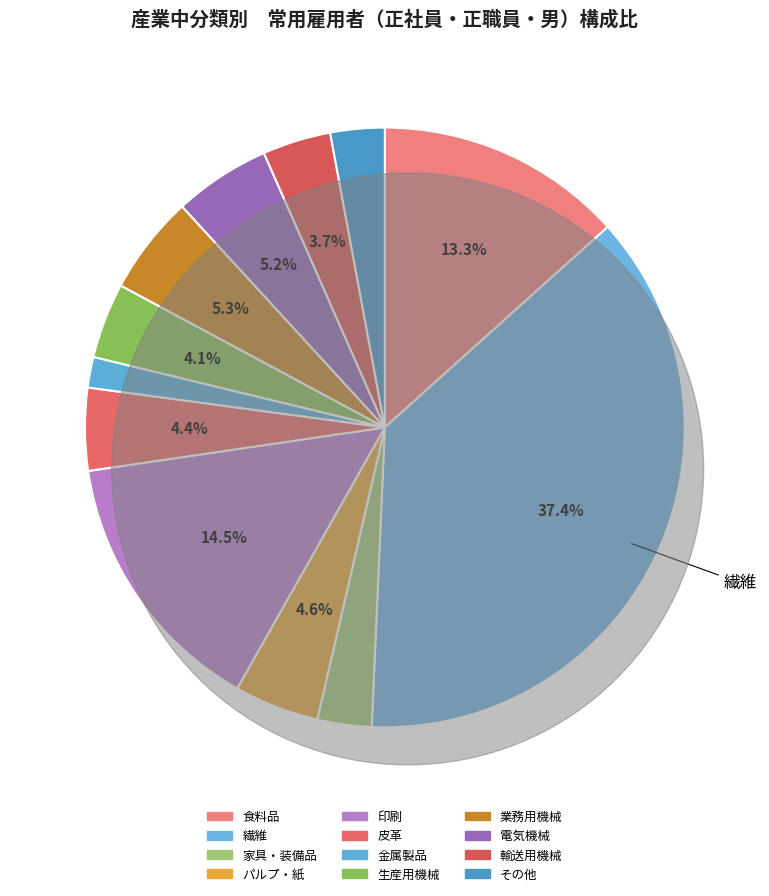

The その他 slice represents 1% of the pie. True or false?

False